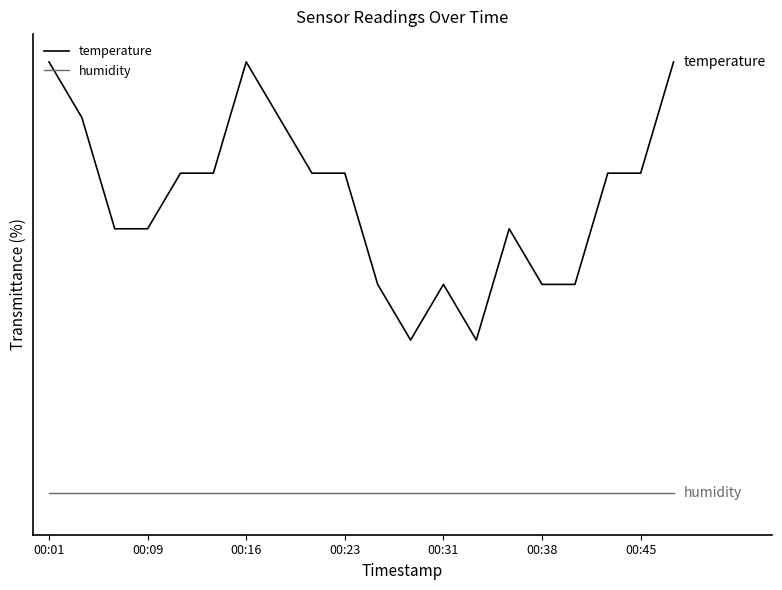

What are all the series names shown in the legend?

temperature, humidity